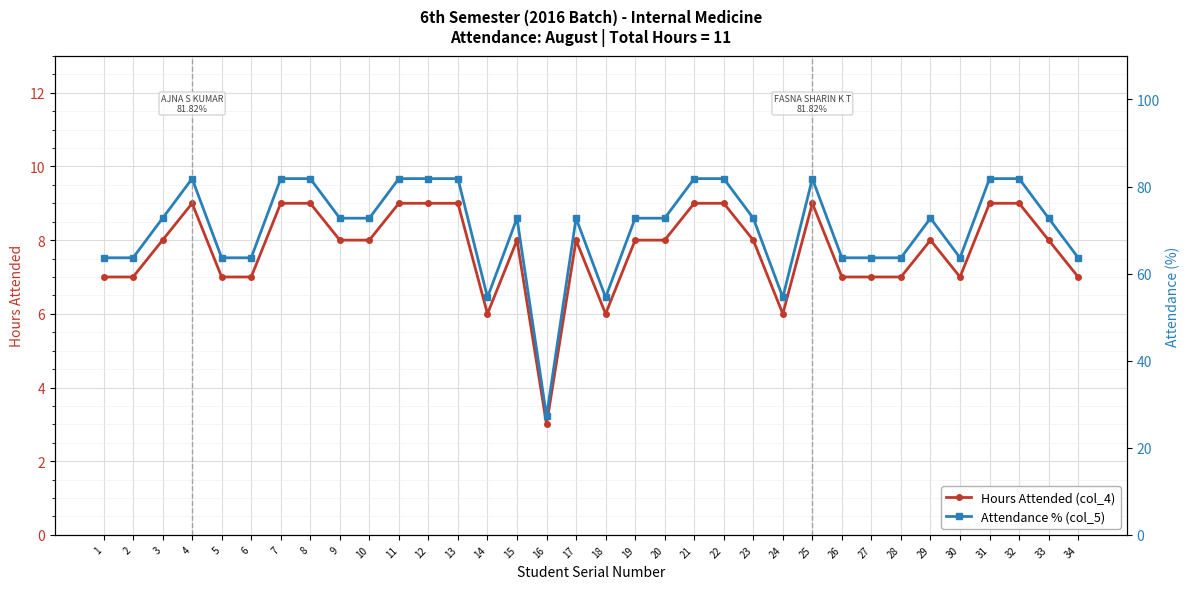

Where is Attendance % (col_5) nearest to the value 54?

14